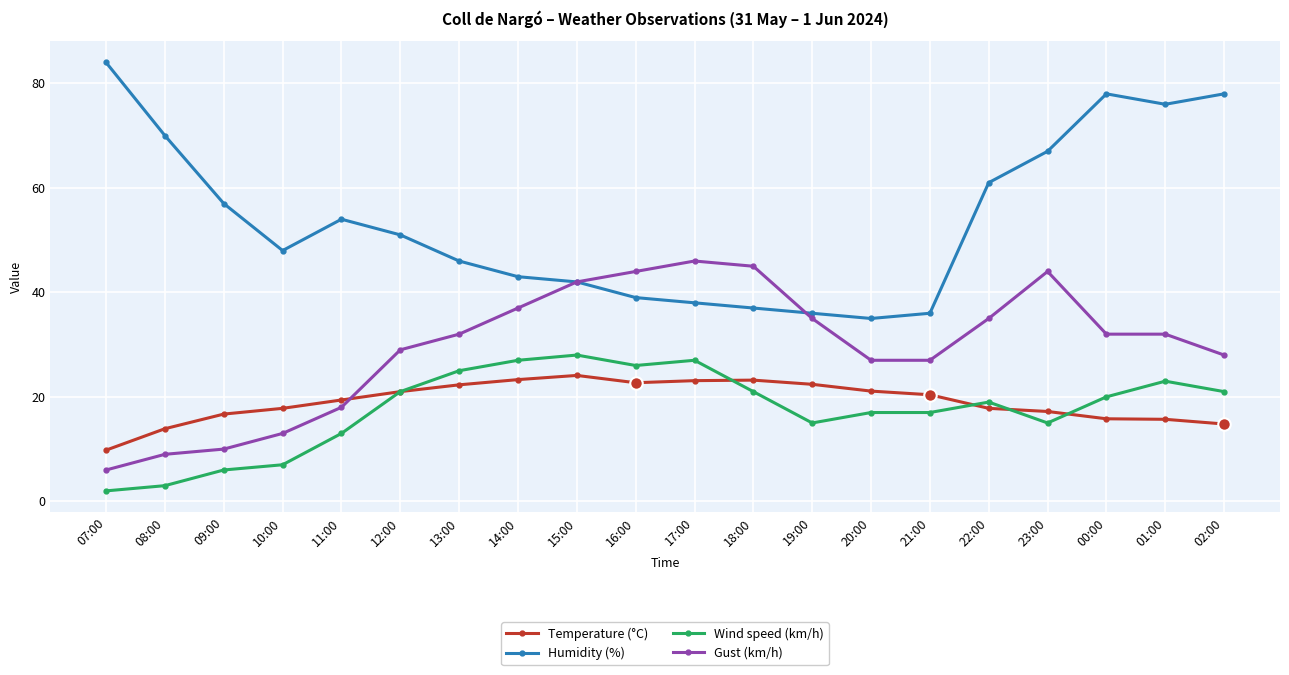

What is the difference between the Temperature (°C) values at 13:00 and 22:00?

4.5